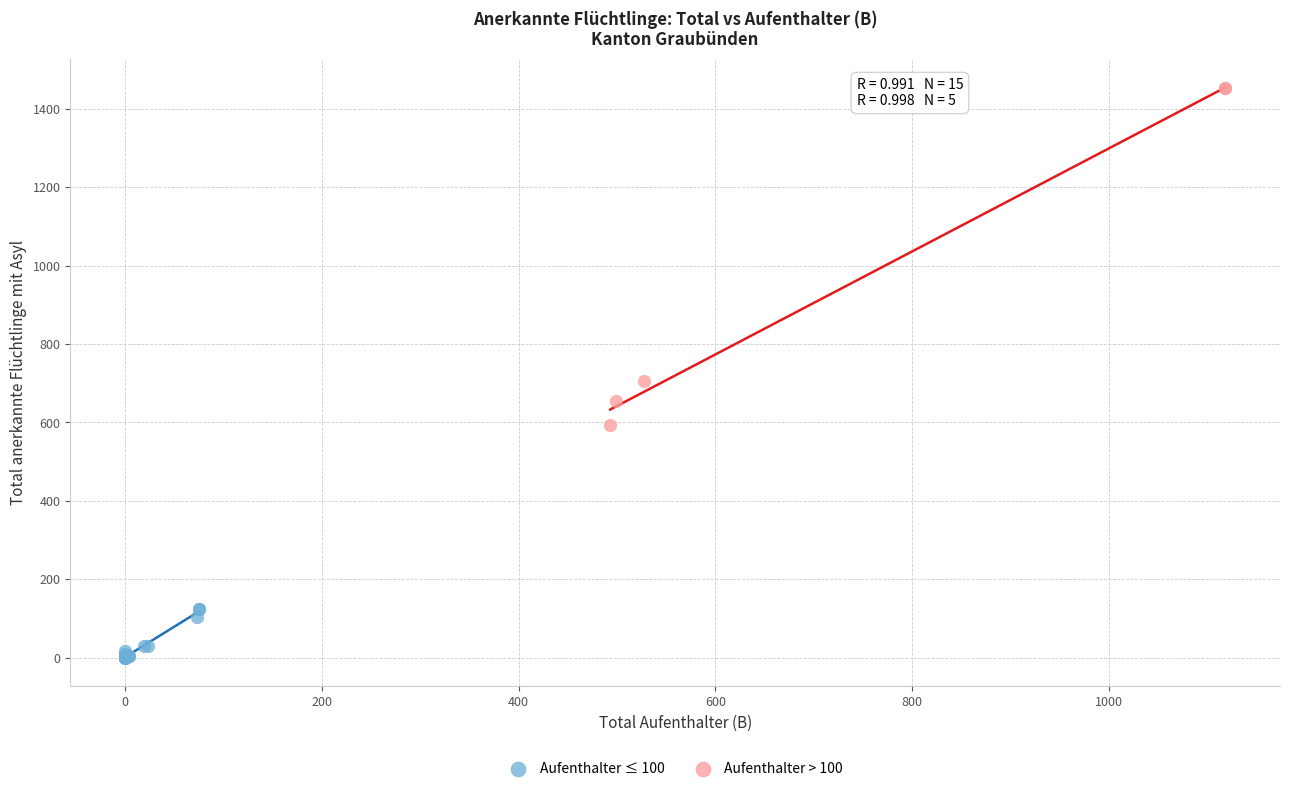

Which series has the widest spread of Y values?

Aufenthalter > 100